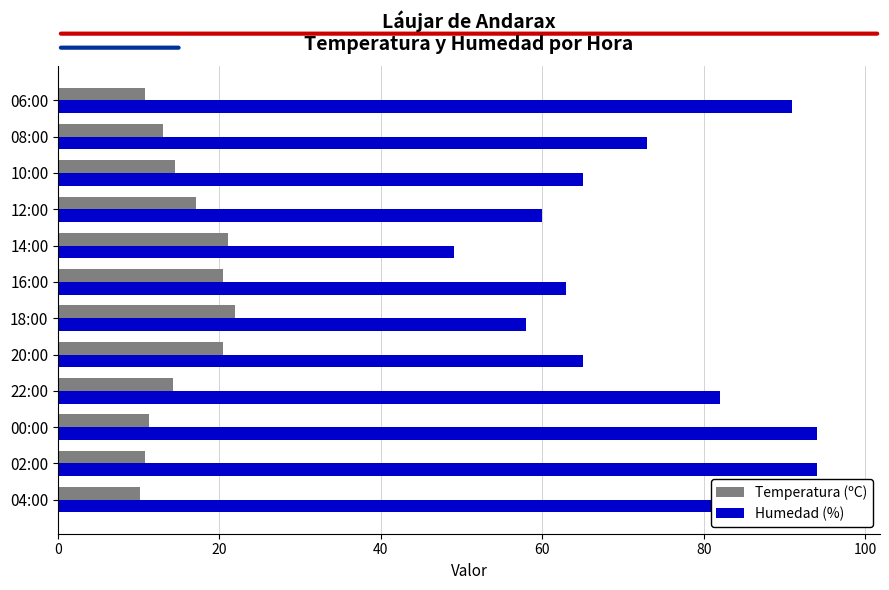

What is the minimum value shown in the chart?

10.2